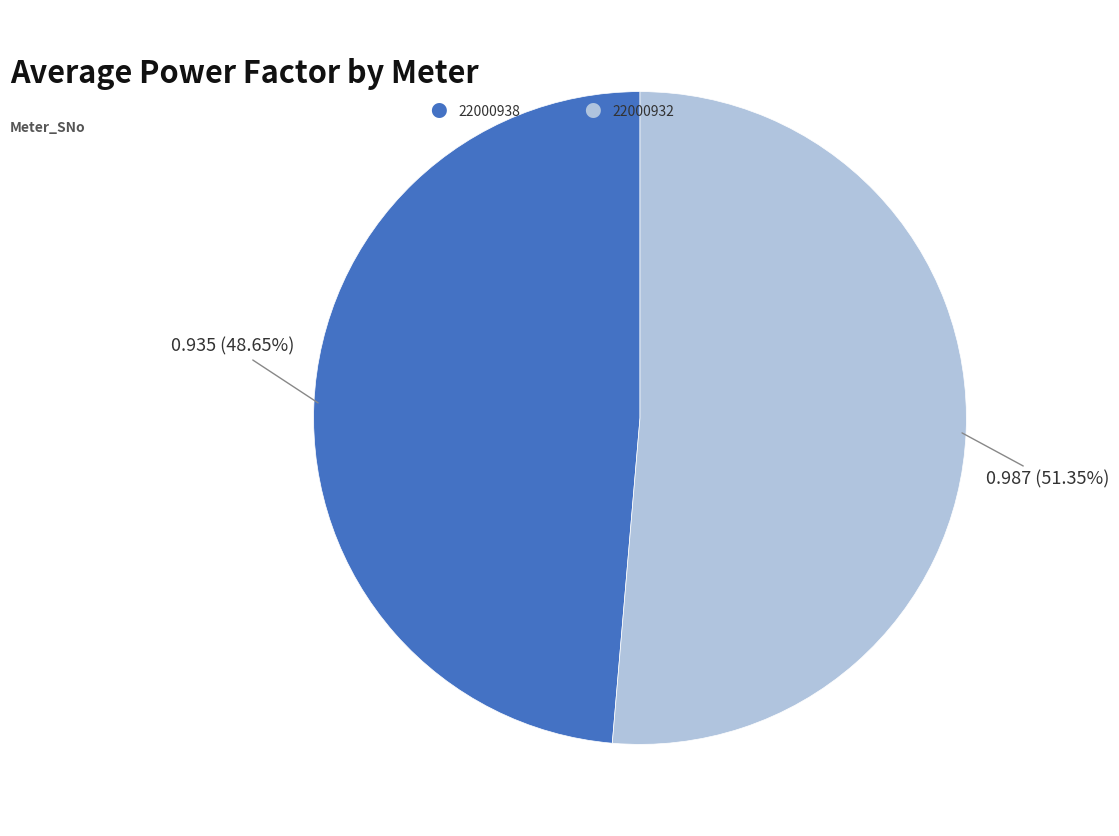

Is there any slice that represents more than half of the pie?

Yes